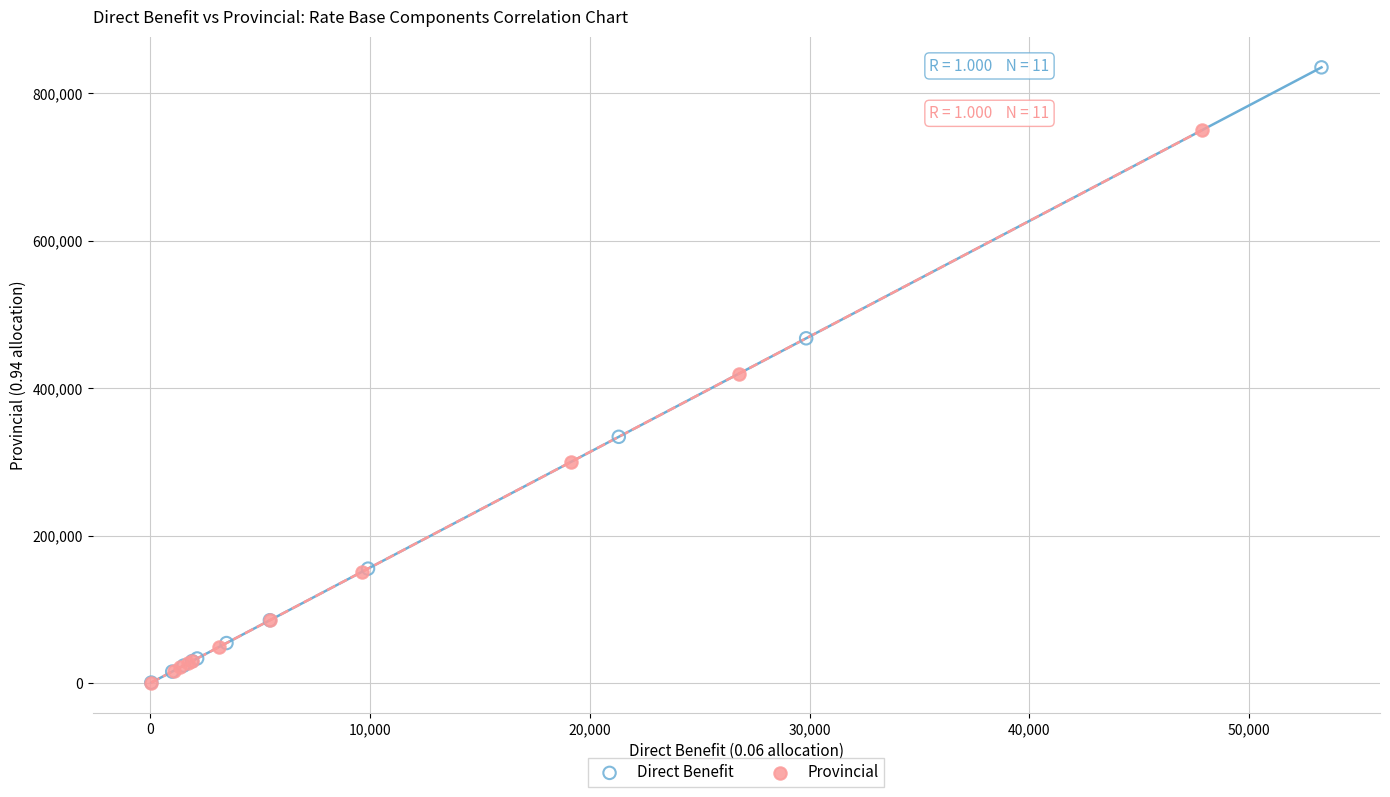

Which series has the largest Y range (max minus min)?

Direct Benefit